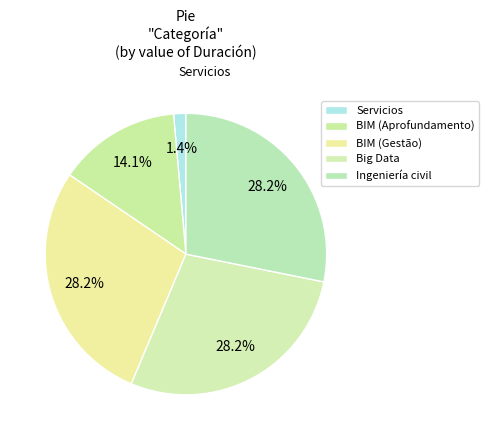

Count the number of slices in the pie.

5